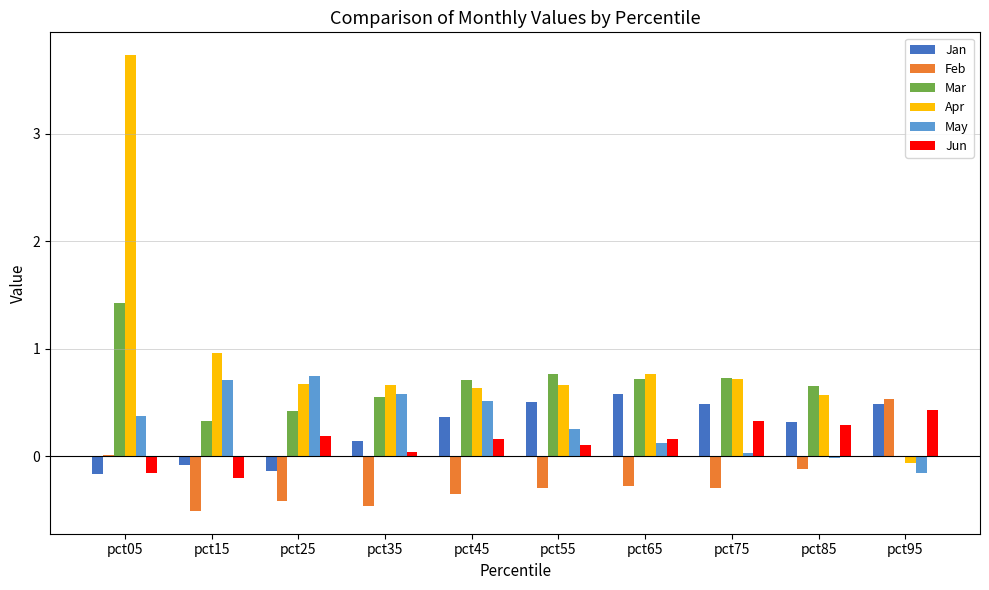

Which series has the largest total across all categories?

Apr